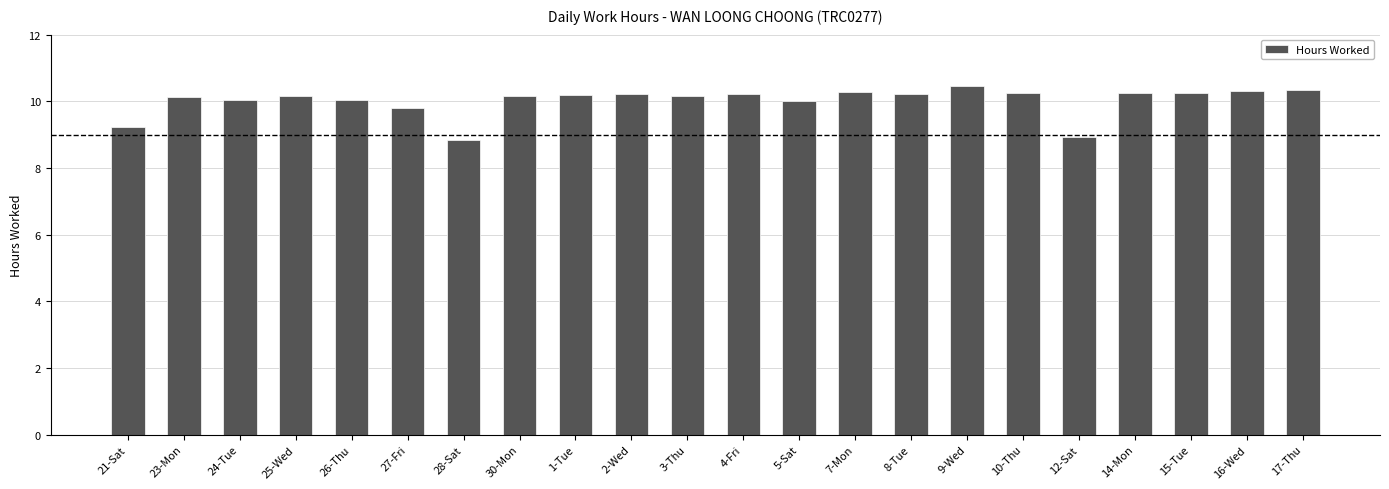

What is the change in value from 10-Thu to 12-Sat?

-1.3